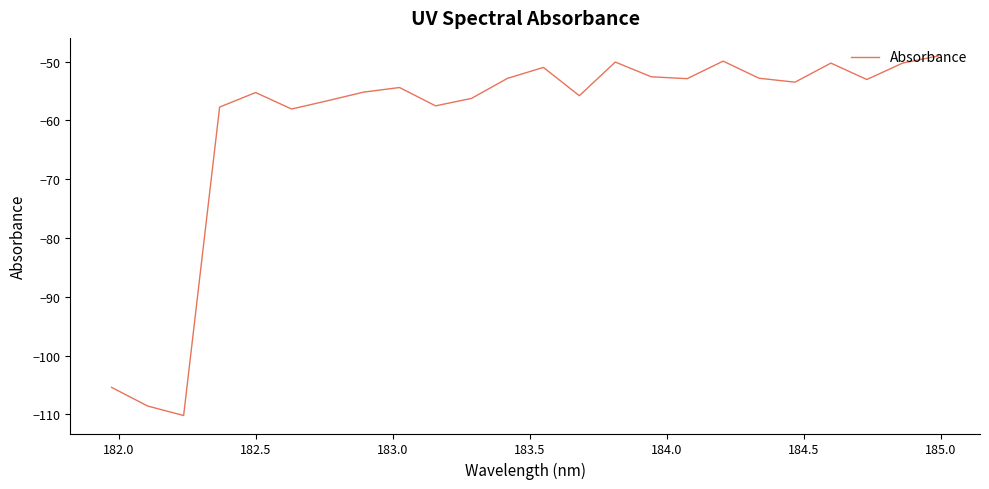

How many lines are shown in the chart?

1